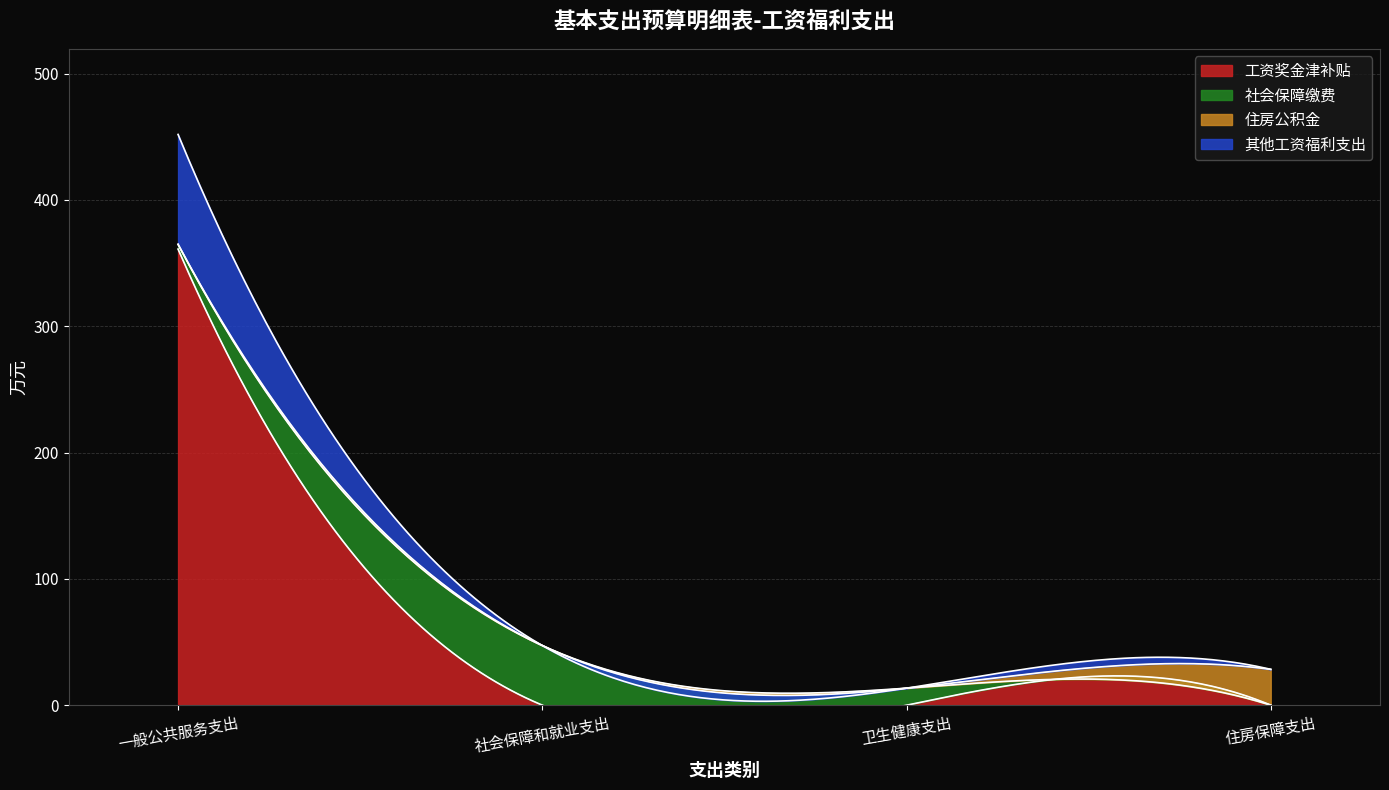

What are all the series names shown in the legend?

工资奖金津补贴, 社会保障缴费, 住房公积金, 其他工资福利支出